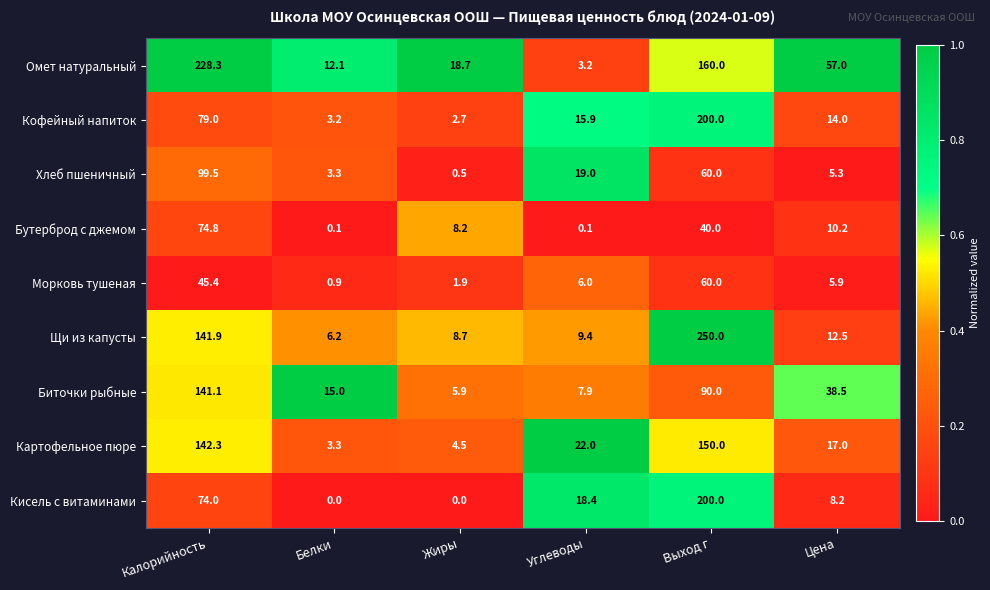

Between Белки and Цена, which series saw the biggest shift?

Омет натуральный